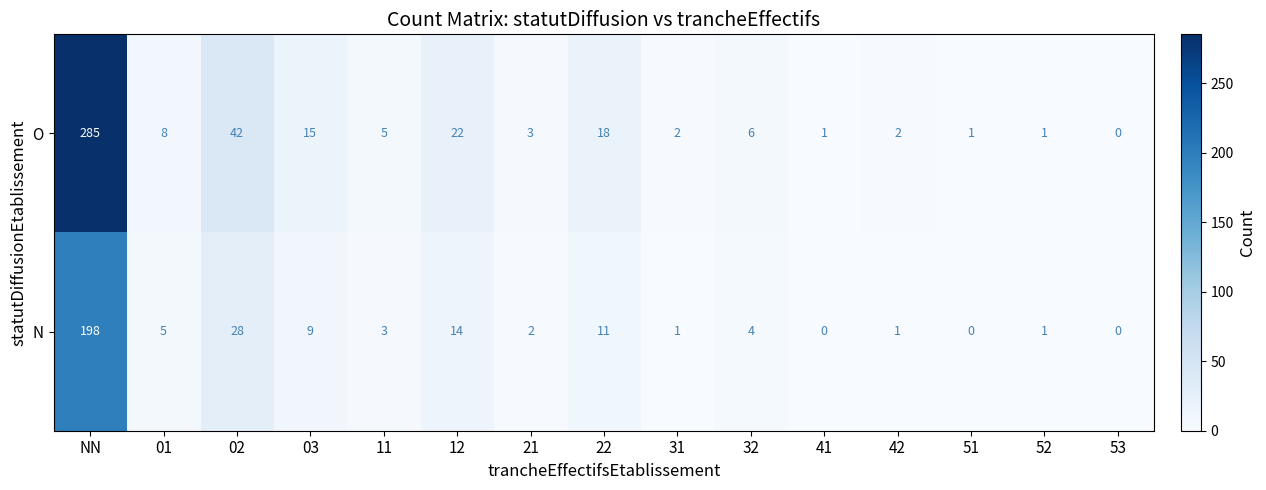

Reading left to right, what are all the values shown in this chart?

O: NN=285	01=8	02=42	03=15	11=5	12=22	21=3	22=18	31=2	32=6	41=1	42=2	51=1	52=1	53=0
N: NN=198	01=5	02=28	03=9	11=3	12=14	21=2	22=11	31=1	32=4	41=0	42=1	51=0	52=1	53=0